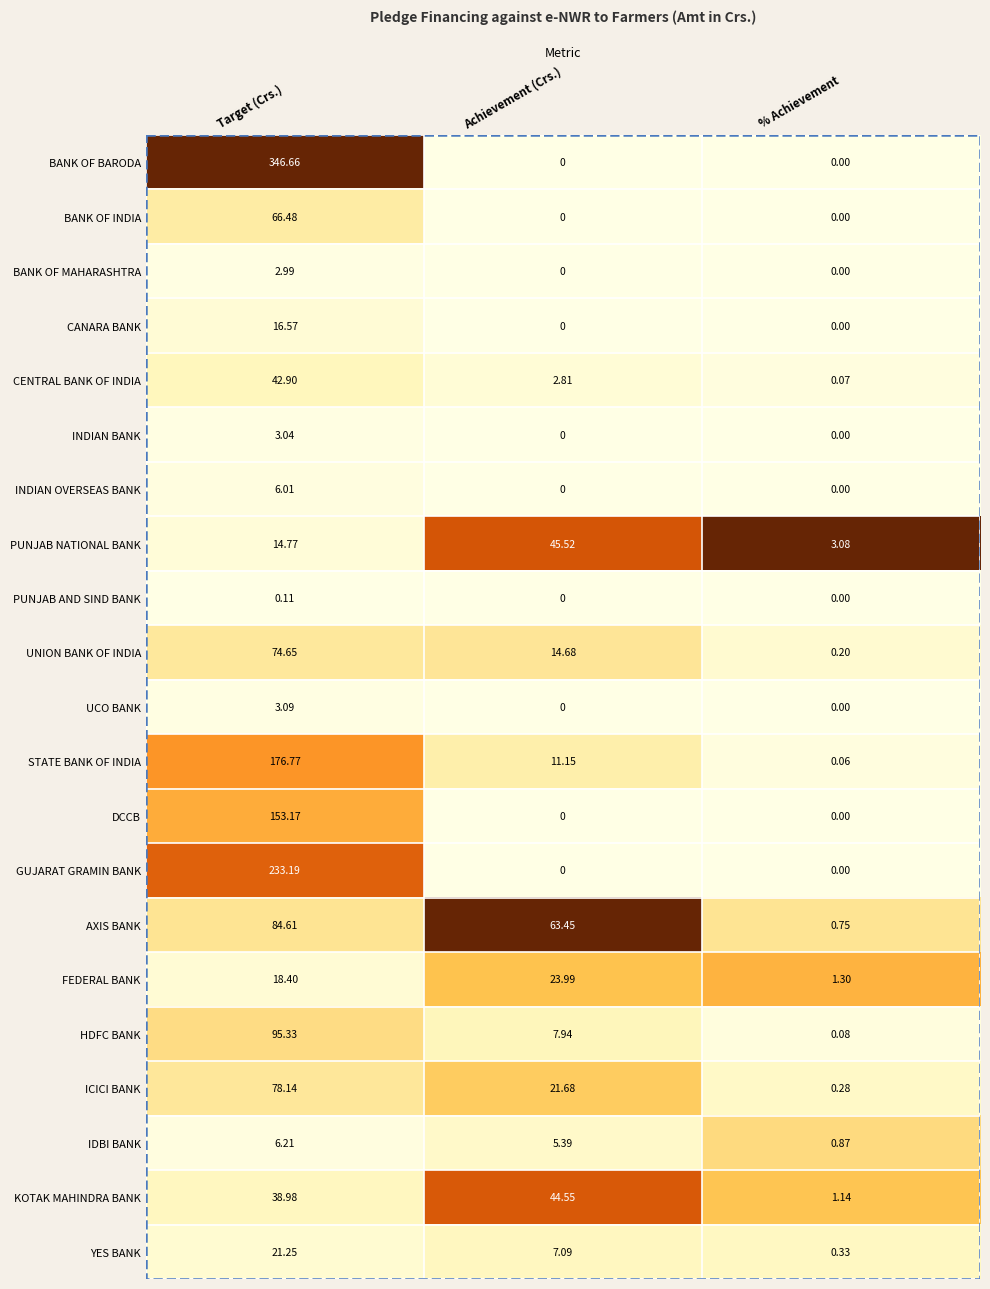

Which series has the largest total across all categories?

BANK OF BARODA